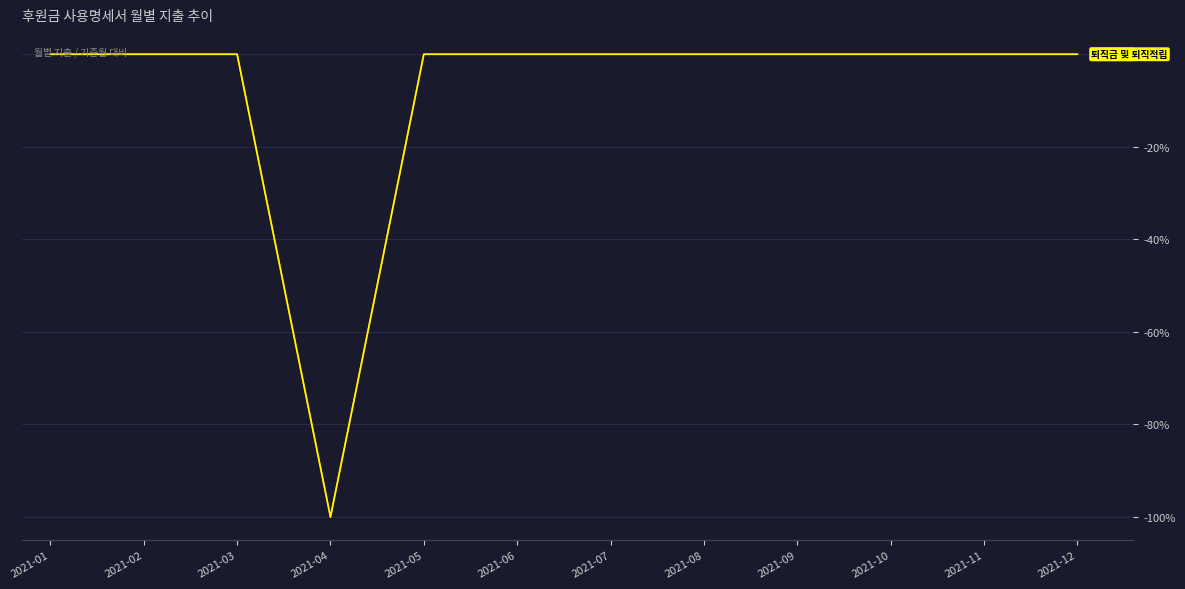

What is the smallest value displayed?

-100